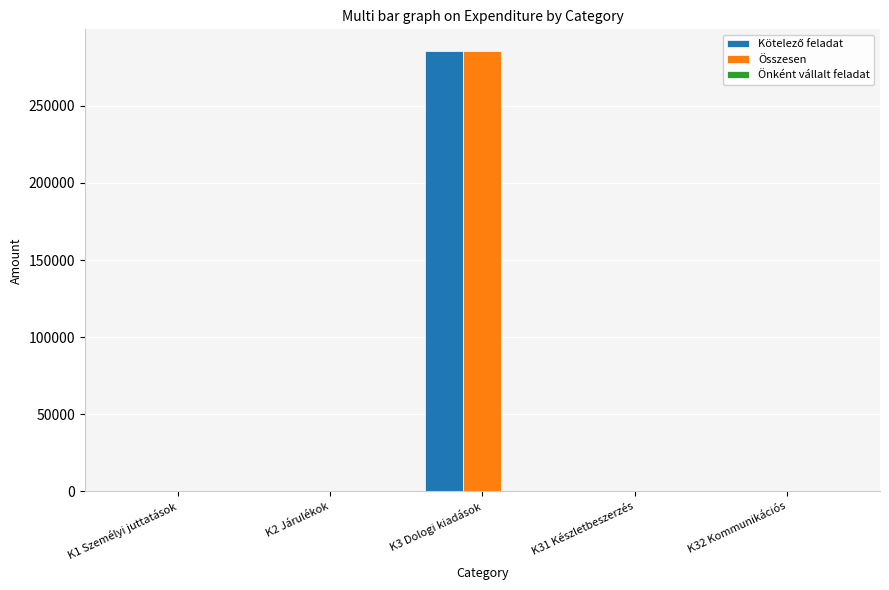

How many distinct data groups are displayed?

2